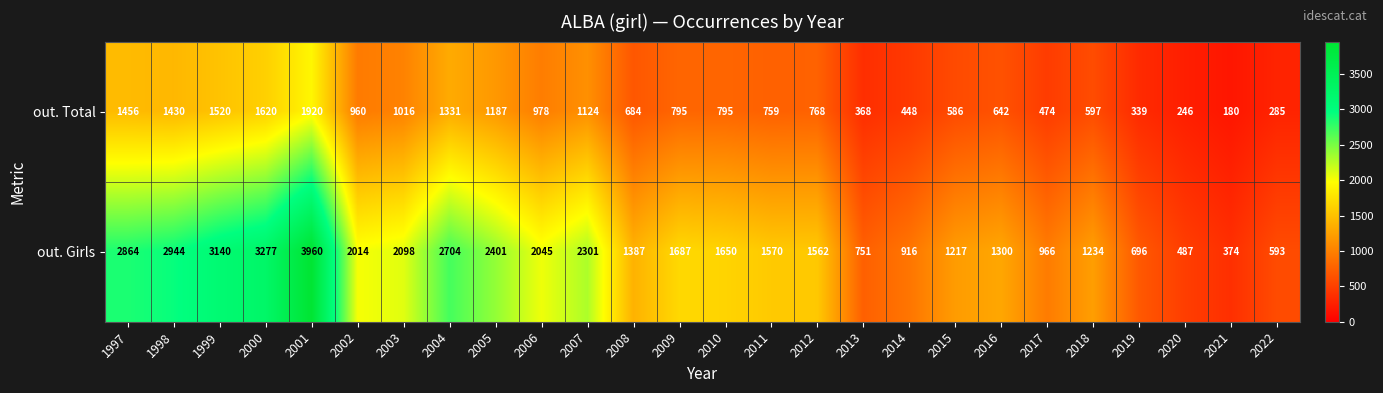

How many series are shown in this chart?

2